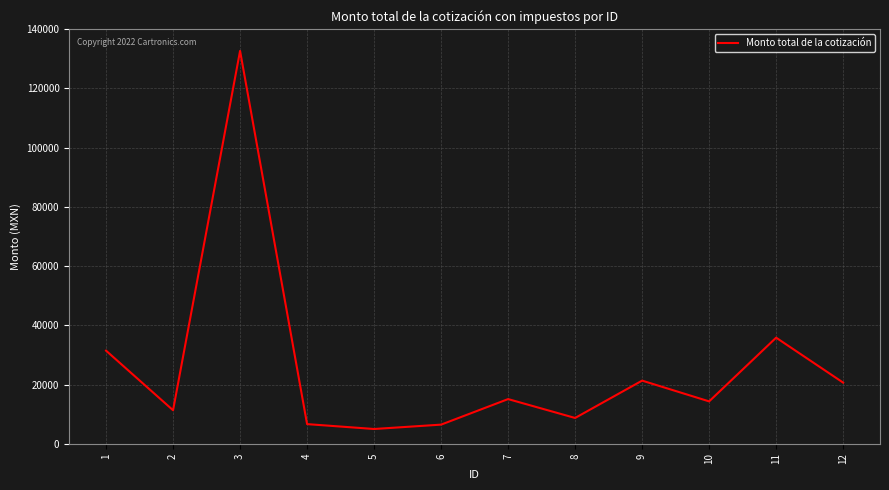

What is the smallest value displayed?

4974.1